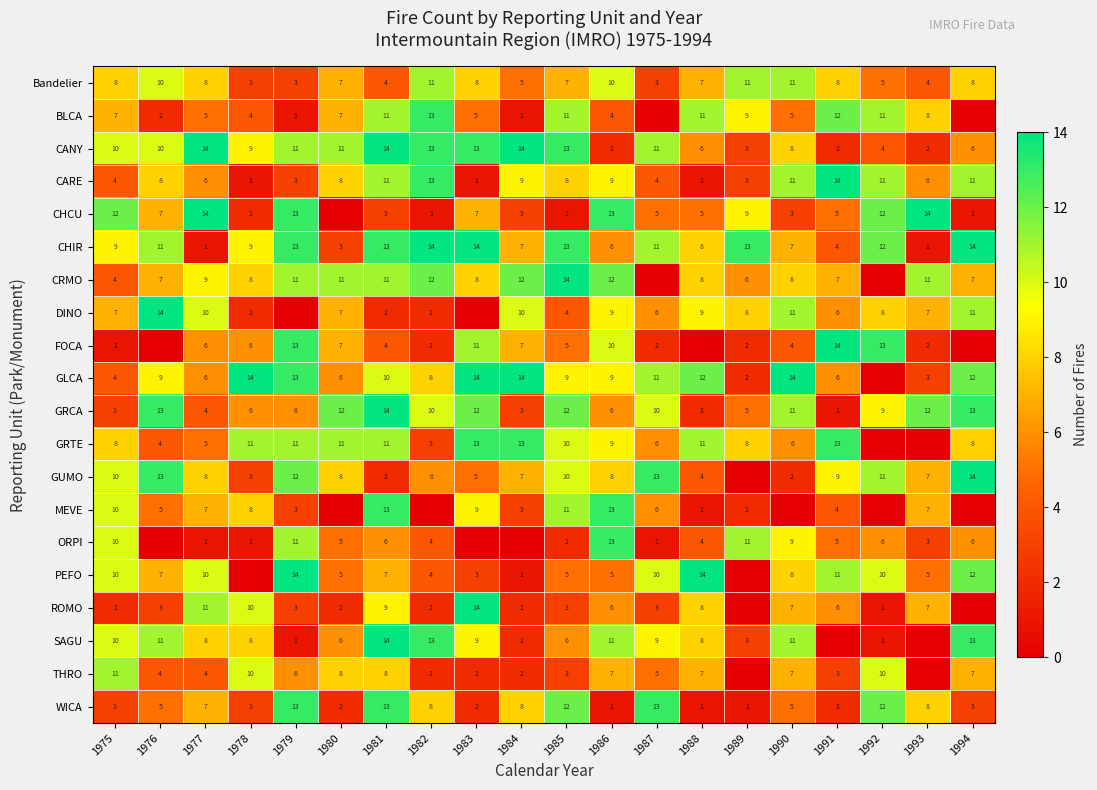

Where is WICA nearest to the value 7?

1977